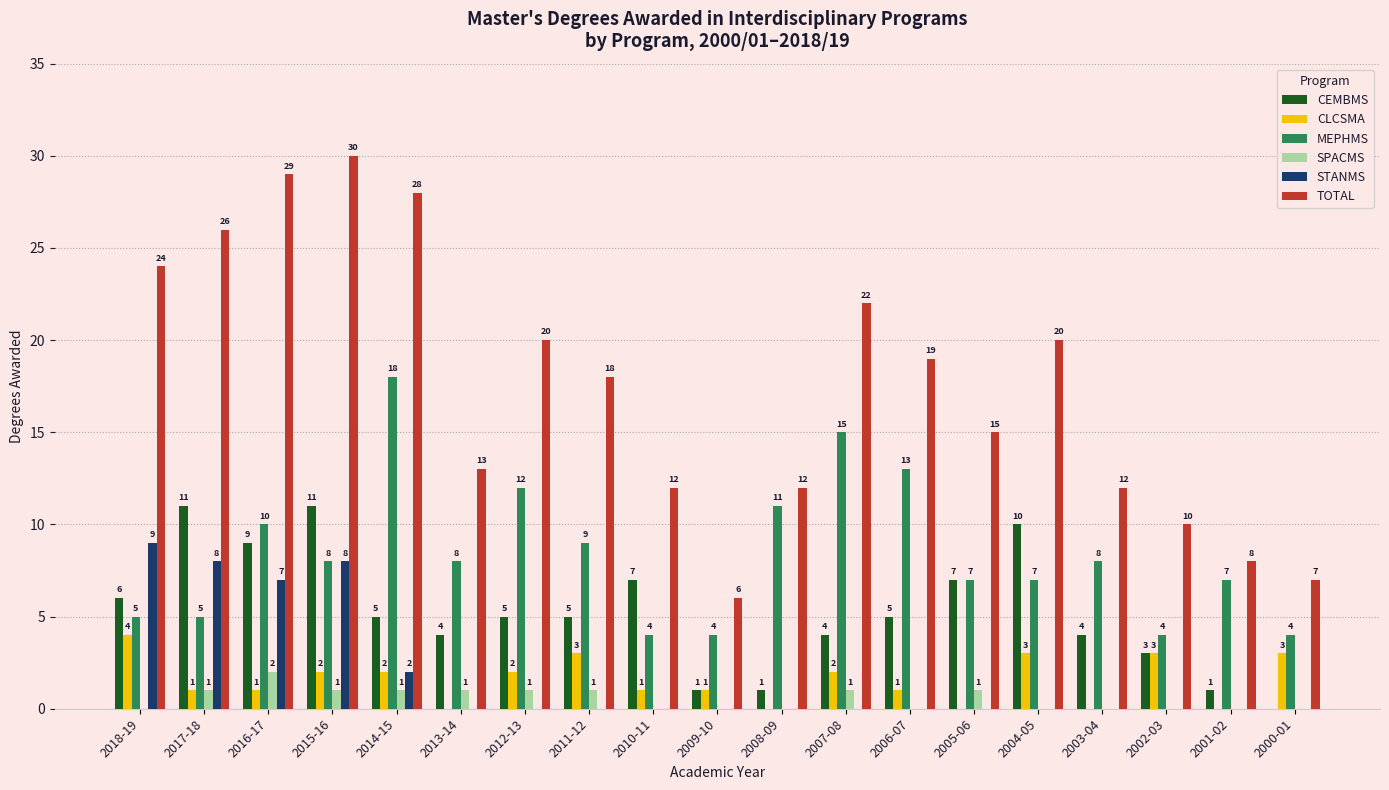

What is the maximum value for CLCSMA?

4